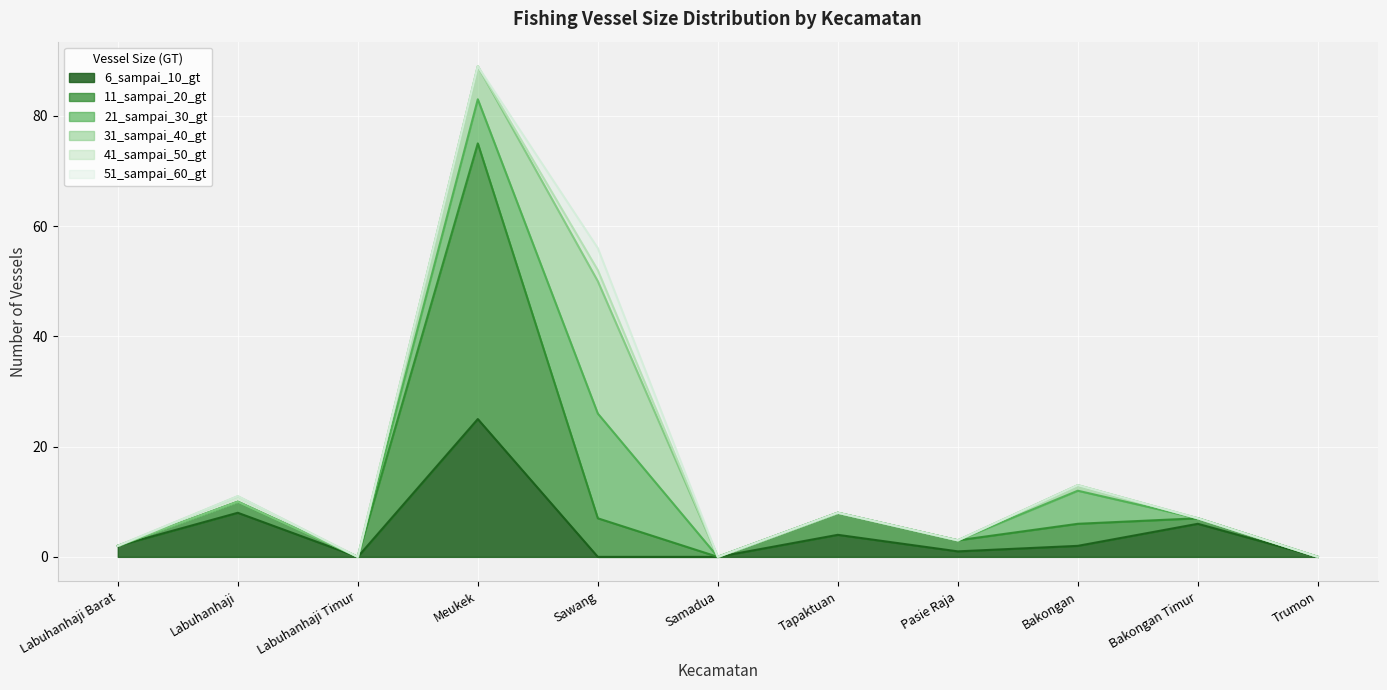

At which category does the chart reach its peak across all series?

Meukek